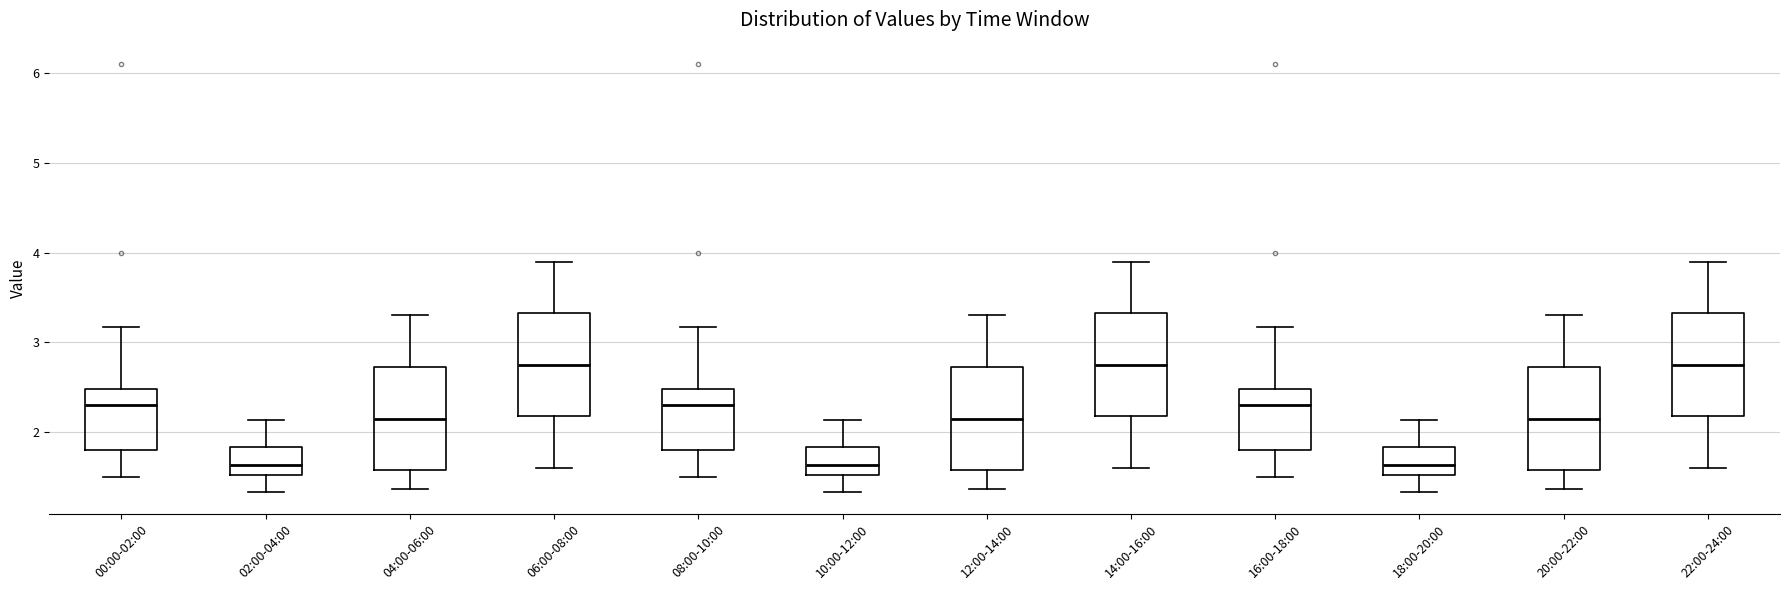

Reading left to right, transcribe this box plot: for each box, give where its median line is, the range the box spans, and where its two whiskers end, as read against the y-axis. The values are not printed on the chart, so give them approximately, as read against the axis.

00:00-02:00: median 2.3, box 1.8 to 2.5, whiskers 1.5 to 3.2
02:00-04:00: median 1.6, box 1.5 to 1.8, whiskers 1.3 to 2.1
04:00-06:00: median 2.2, box 1.6 to 2.7, whiskers 1.4 to 3.3
06:00-08:00: median 2.8, box 2.2 to 3.3, whiskers 1.6 to 3.9
08:00-10:00: median 2.3, box 1.8 to 2.5, whiskers 1.5 to 3.2
10:00-12:00: median 1.6, box 1.5 to 1.8, whiskers 1.3 to 2.1
12:00-14:00: median 2.2, box 1.6 to 2.7, whiskers 1.4 to 3.3
14:00-16:00: median 2.8, box 2.2 to 3.3, whiskers 1.6 to 3.9
16:00-18:00: median 2.3, box 1.8 to 2.5, whiskers 1.5 to 3.2
18:00-20:00: median 1.6, box 1.5 to 1.8, whiskers 1.3 to 2.1
20:00-22:00: median 2.2, box 1.6 to 2.7, whiskers 1.4 to 3.3
22:00-24:00: median 2.8, box 2.2 to 3.3, whiskers 1.6 to 3.9